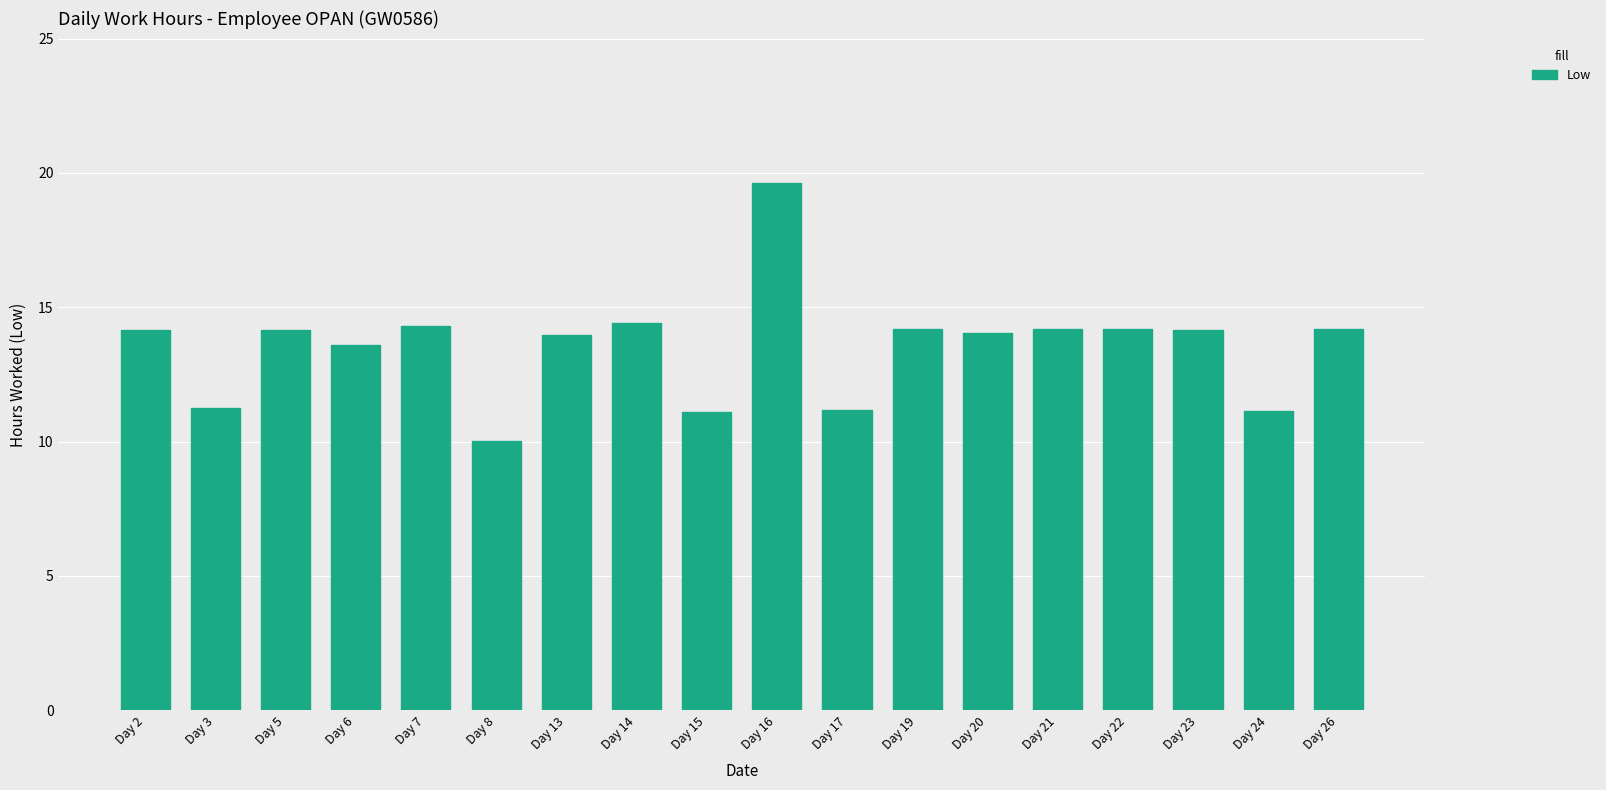

What value does the data have at Day 5?

14.2